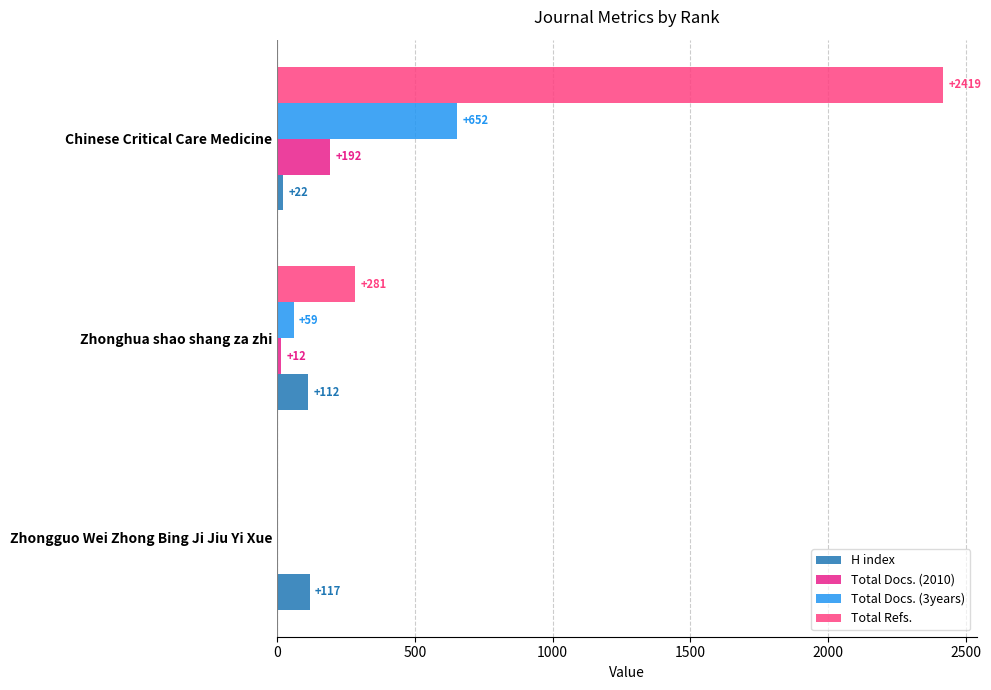

What is the sum of the Total Refs. values at Zhongguo Wei Zhong Bing Ji Jiu Yi Xue and Chinese Critical Care Medicine?

2419